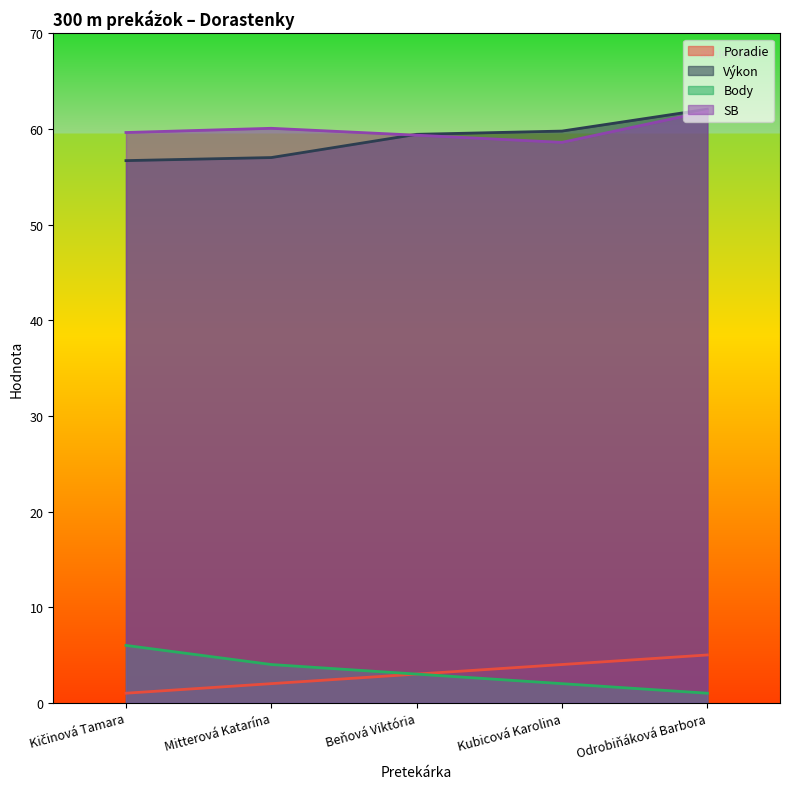

What is the maximum value for SB?

61.9